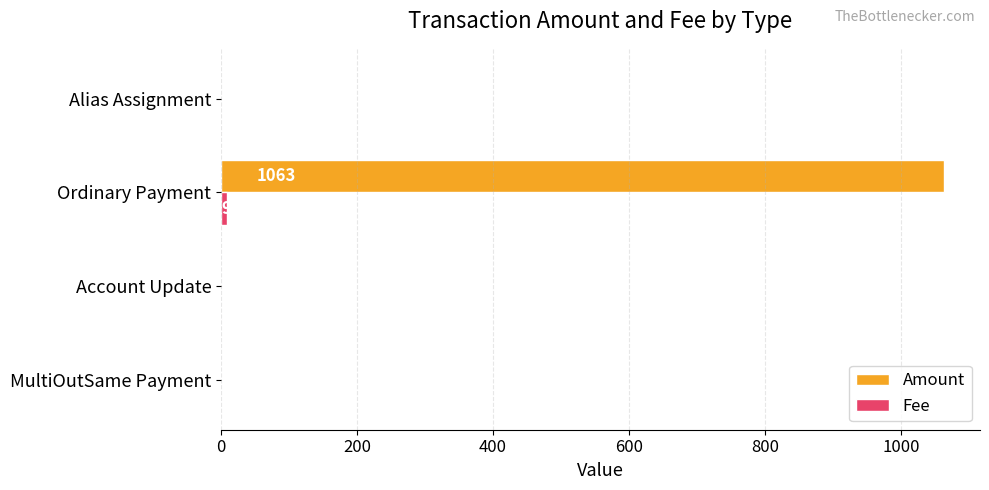

Which label corresponds to the largest value in the chart?

Ordinary Payment